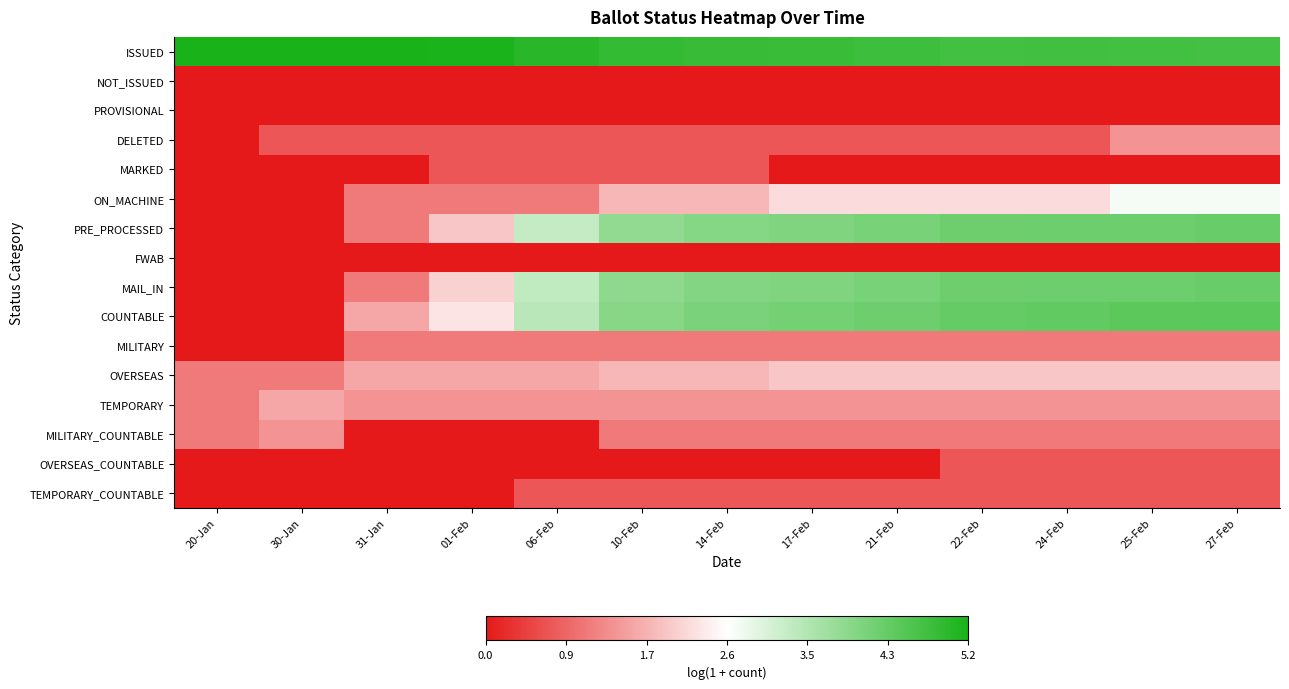

What is the maximum value shown in the chart?

5.2